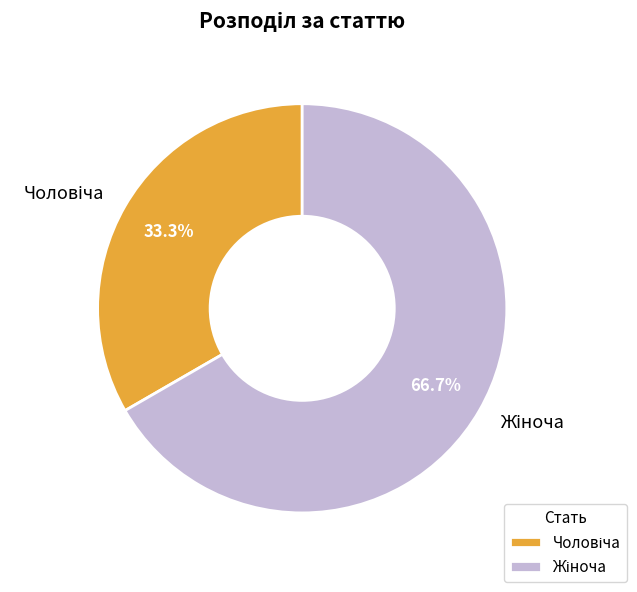

Is there a majority slice in this chart?

Yes